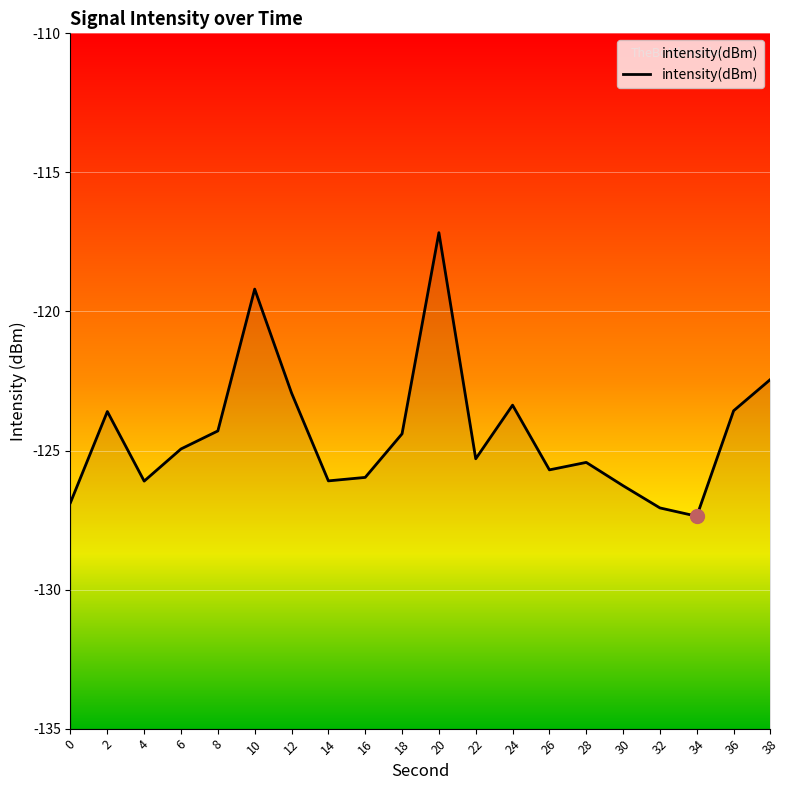

What is the greatest value displayed?

-117.2